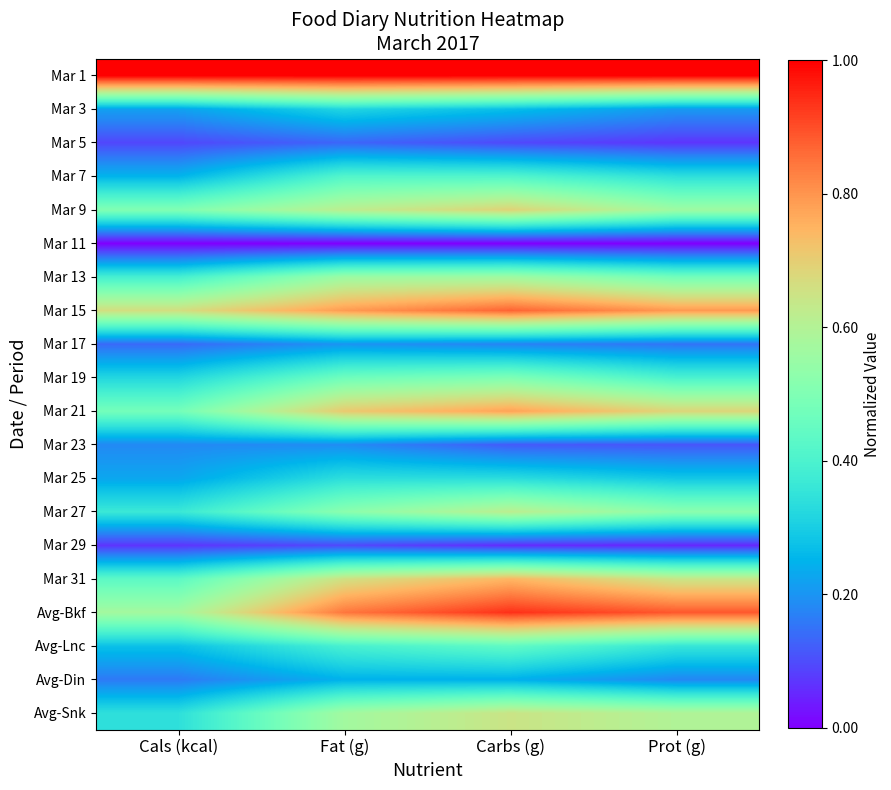

What is the total value across all series at Carbs (g)?

9.5